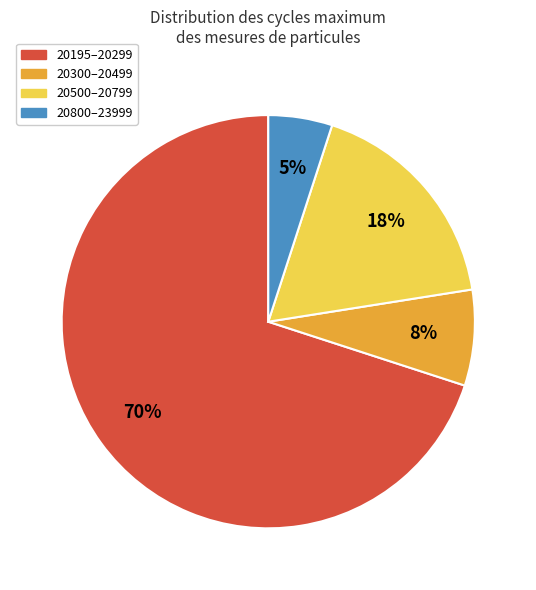

Is there any slice that represents more than half of the pie?

Yes